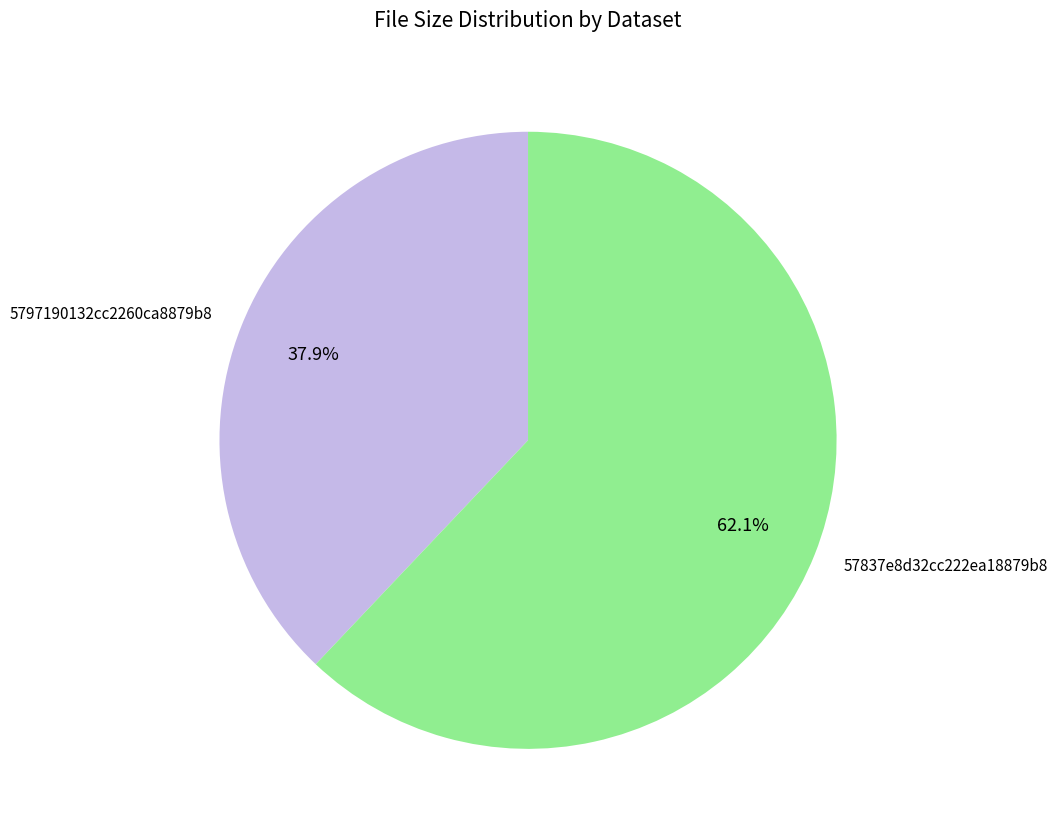

To the nearest percent, what portion does 57837e8d32cc222ea18879b8 represent?

62%